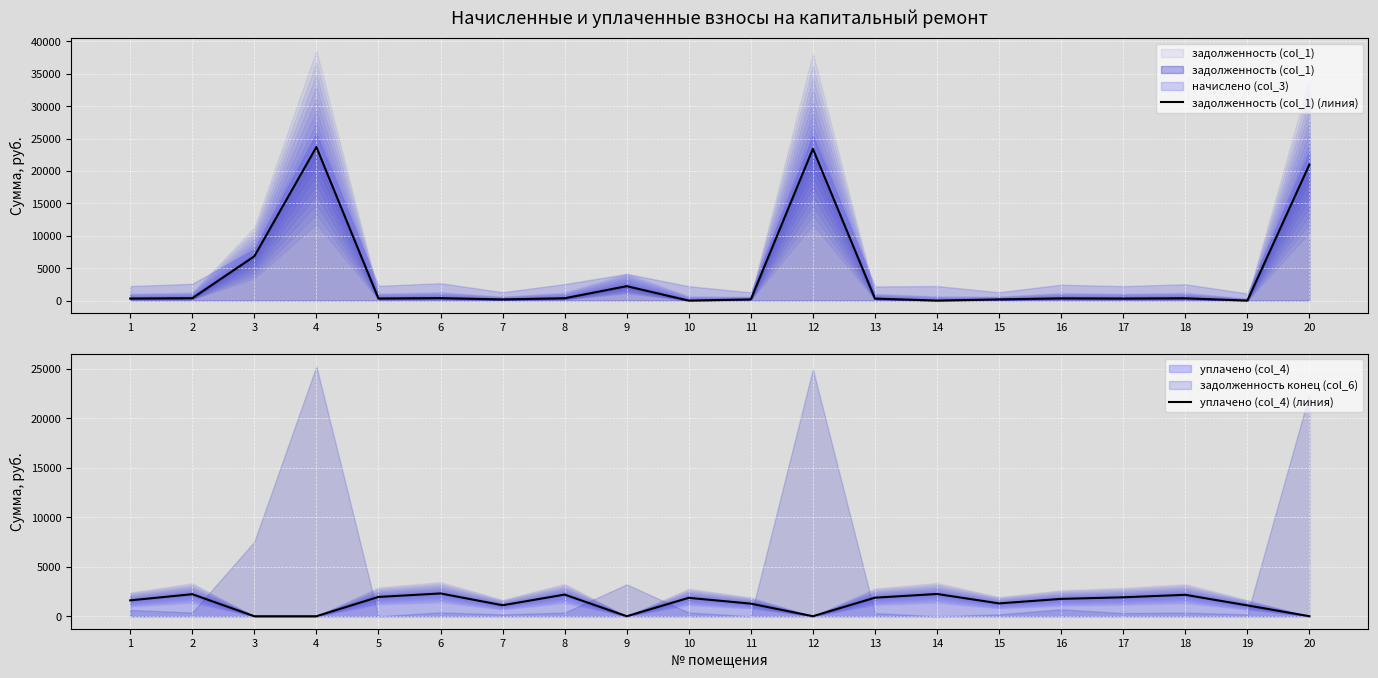

How many positive values does the уплачено (col_4) (линия) series have?

15